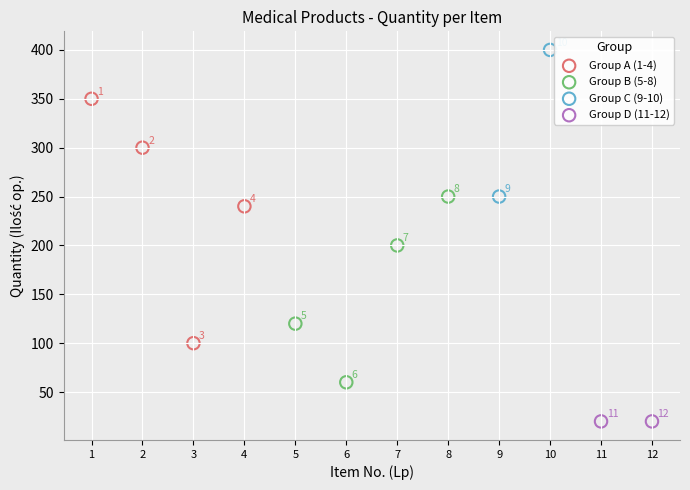

What are all the series names shown in the legend?

Group A (1-4), Group B (5-8), Group C (9-10), Group D (11-12)